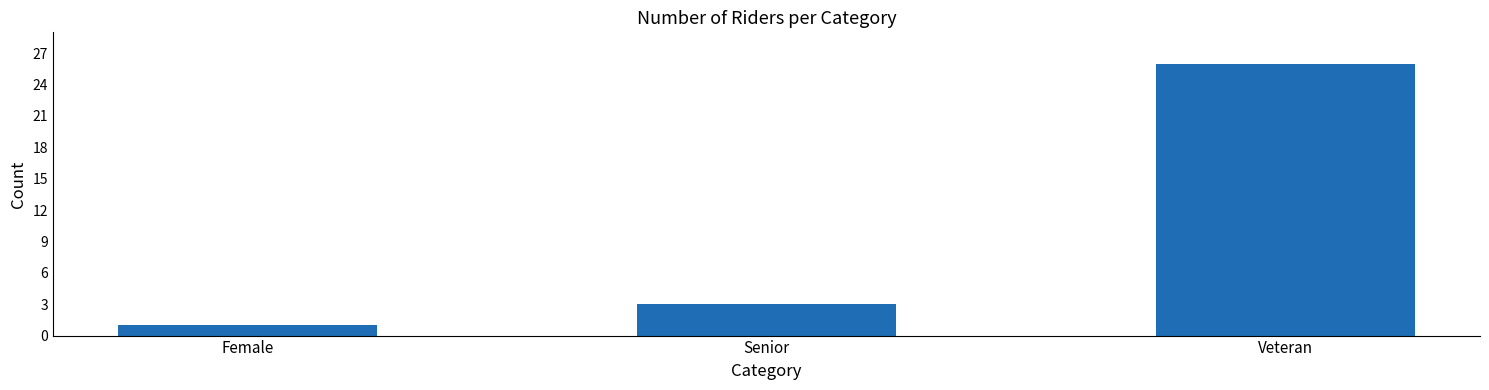

How many bars are there in total?

3